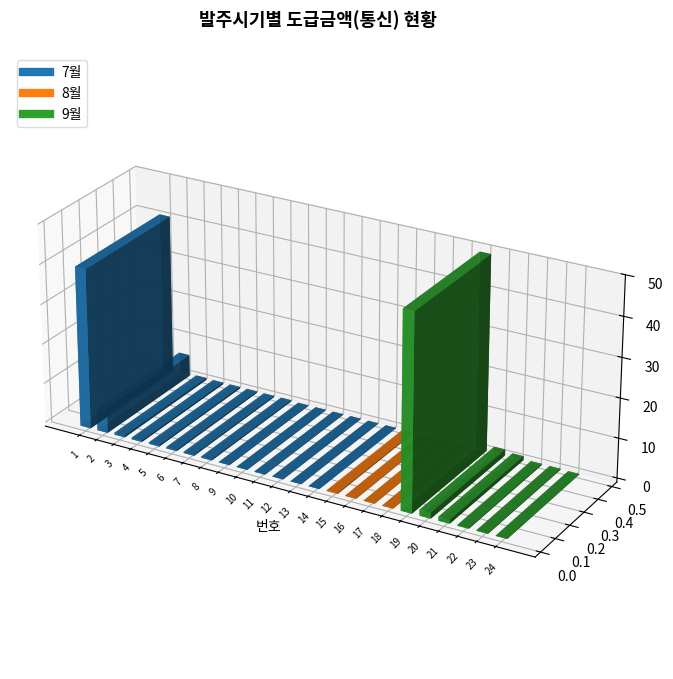

Is this an area chart (filled region under the line)?

No